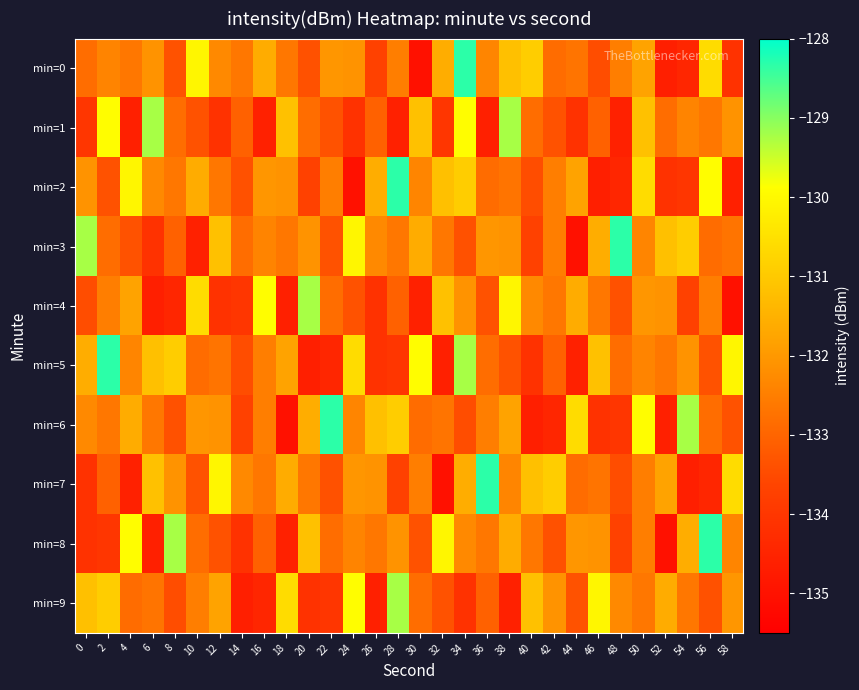

Rank the series at 2 from lowest to highest value.

min=8, min=2, min=7, min=3, min=6, min=4, min=0, min=9, min=1, min=5